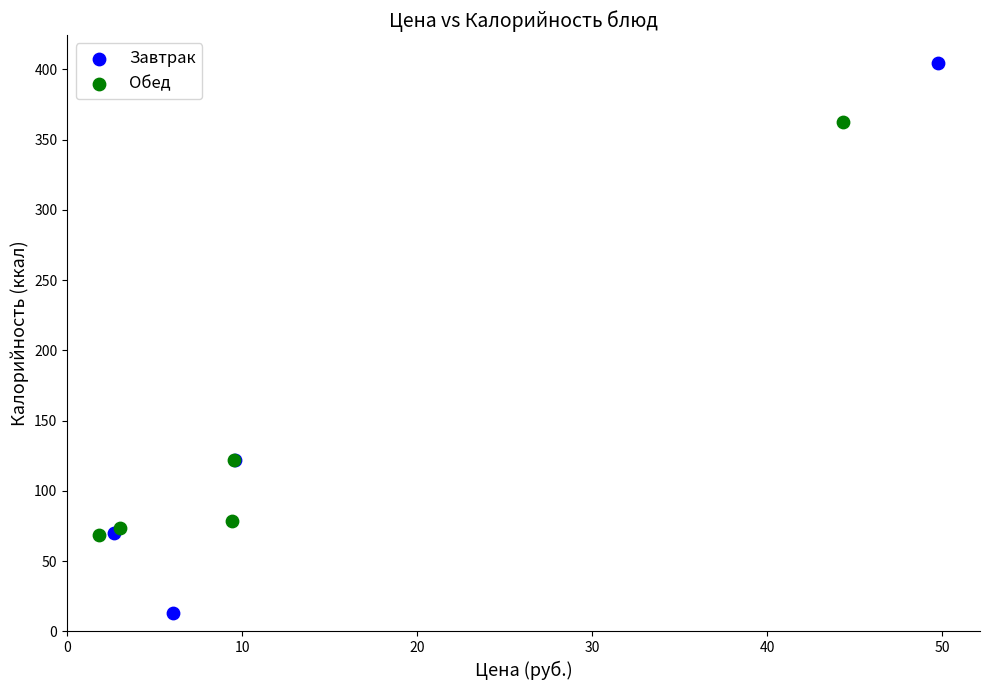

Which series reaches the maximum Y coordinate?

Завтрак